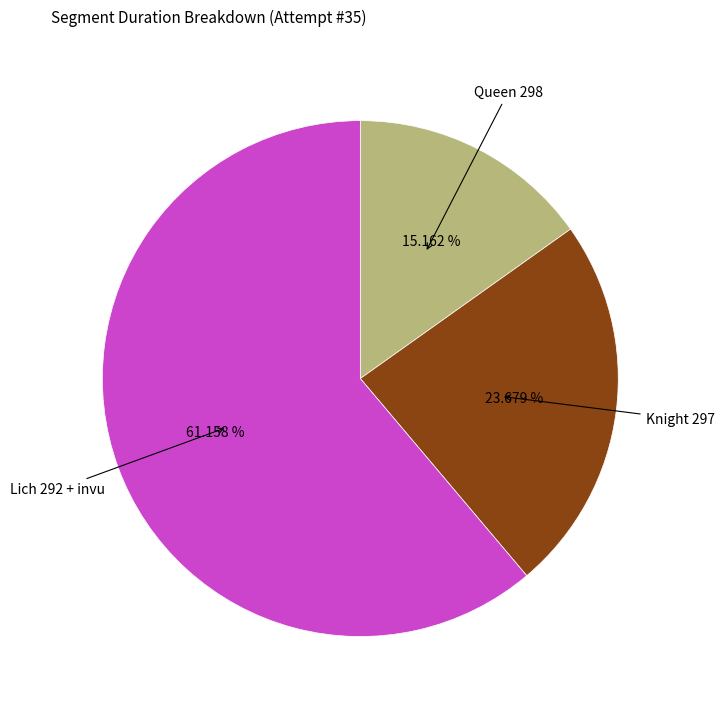

Is there any slice that represents more than half of the pie?

Yes